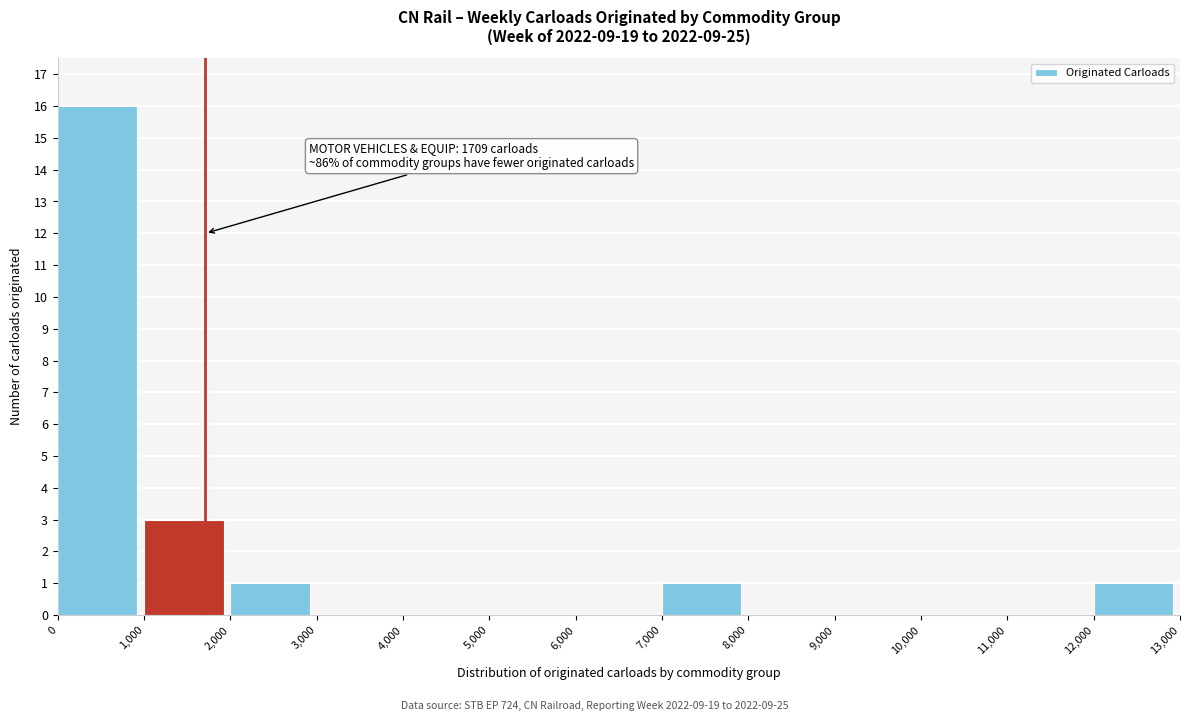

Which range on the x-axis has the tallest bar?

0 to 1,000